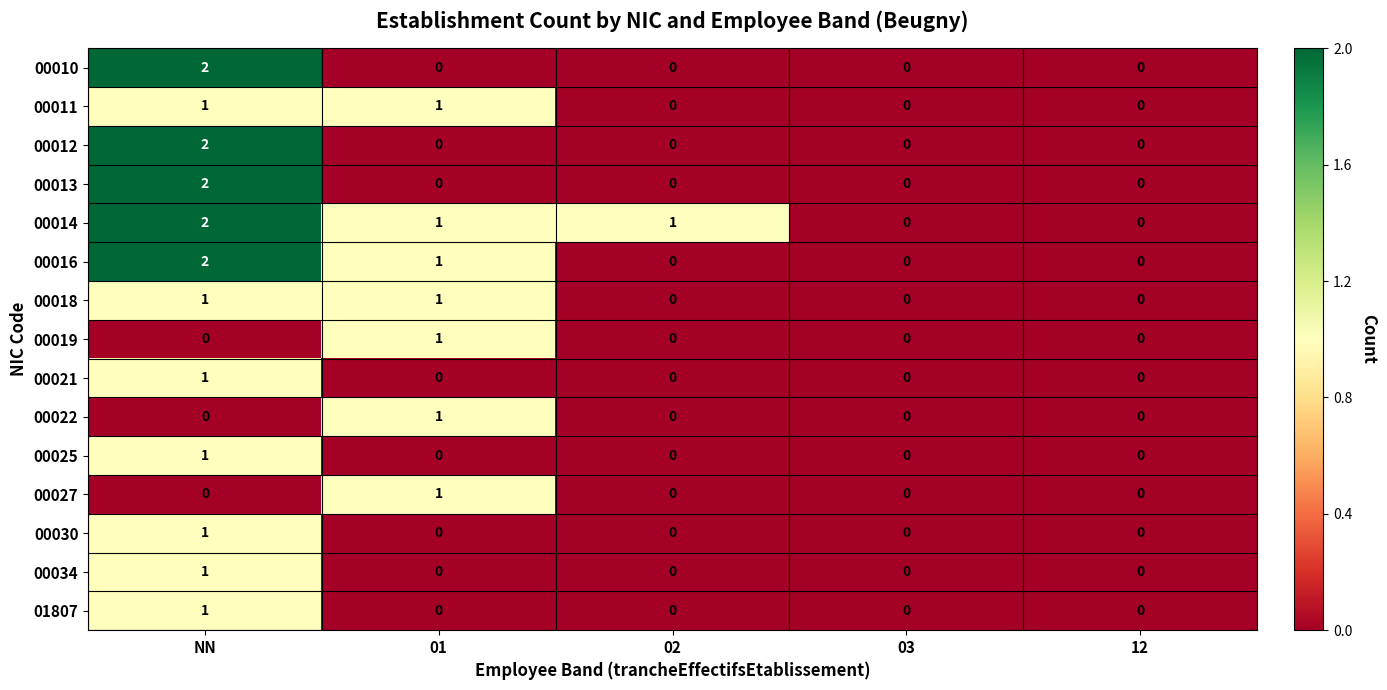

Is the value of 01807 at 03 greater than the value of 00011 at 01?

No